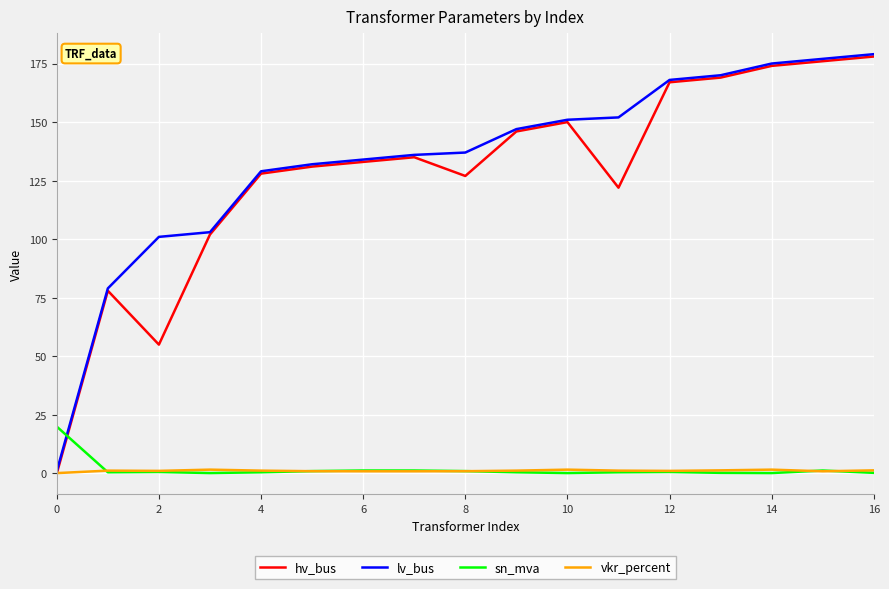

Which series ends up on top after the final intersection of lv_bus and sn_mva?

lv_bus